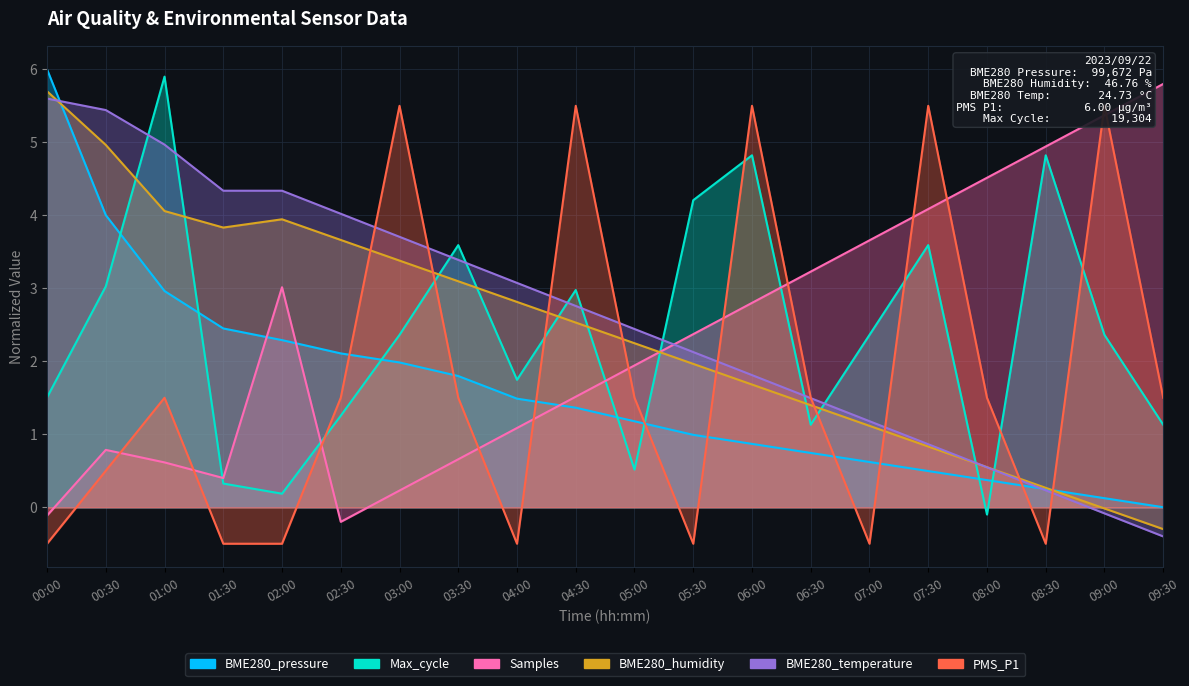

What is the sum of the PMS_P1 values at 09:30 and 03:30?

3.0